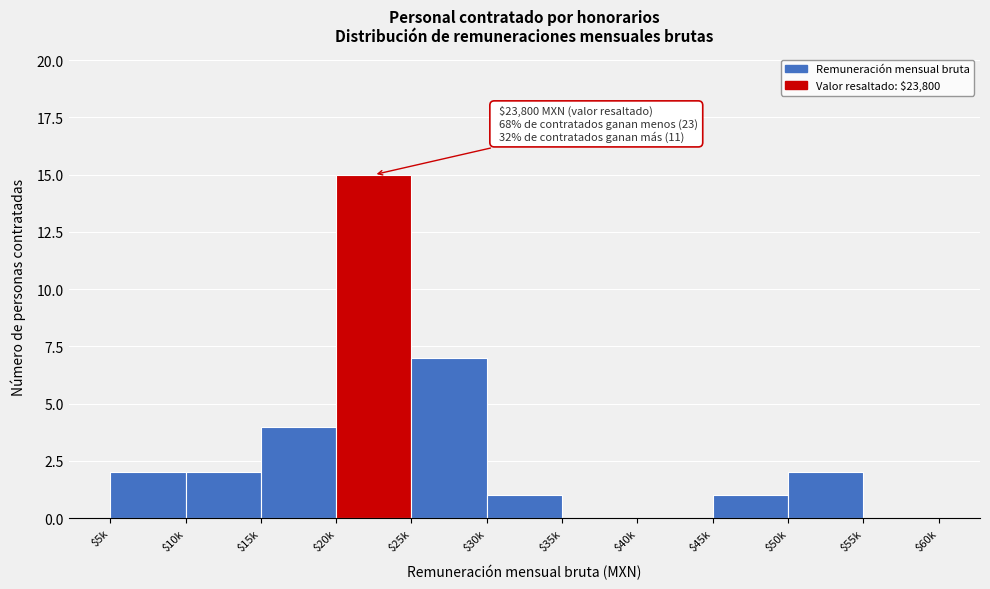

True or false: the data shows 15 at $20k.

True